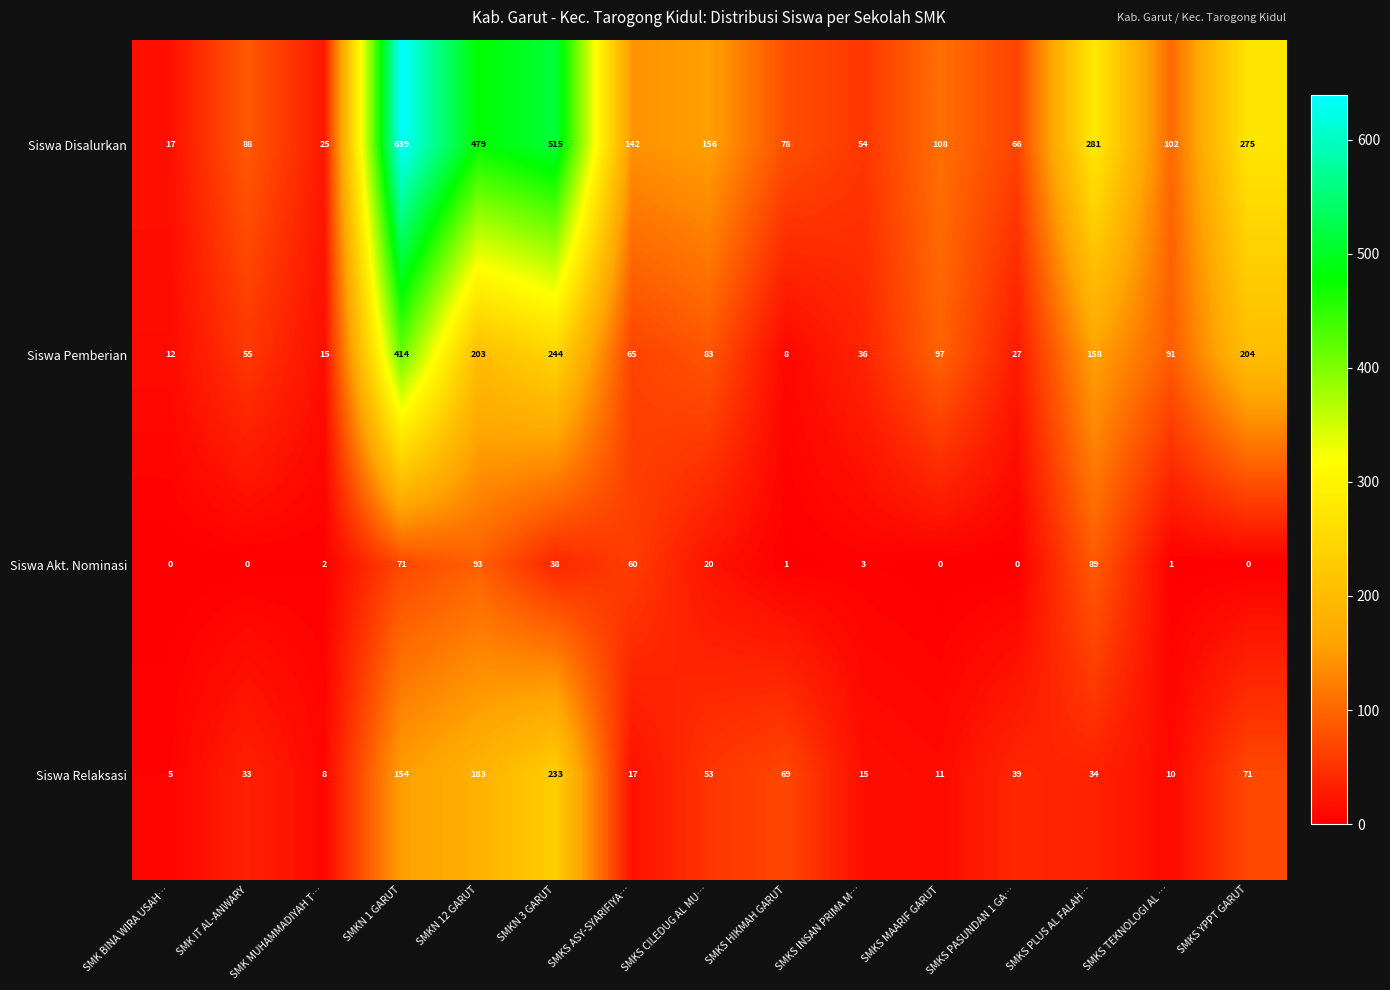

Which label corresponds to the largest value in the chart?

SMKN 1 GARUT